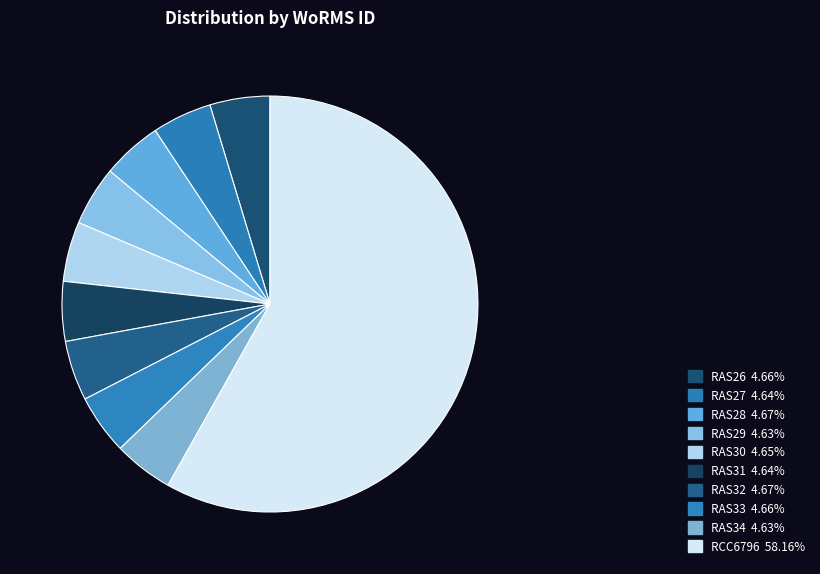

Count the number of slices in the pie.

10